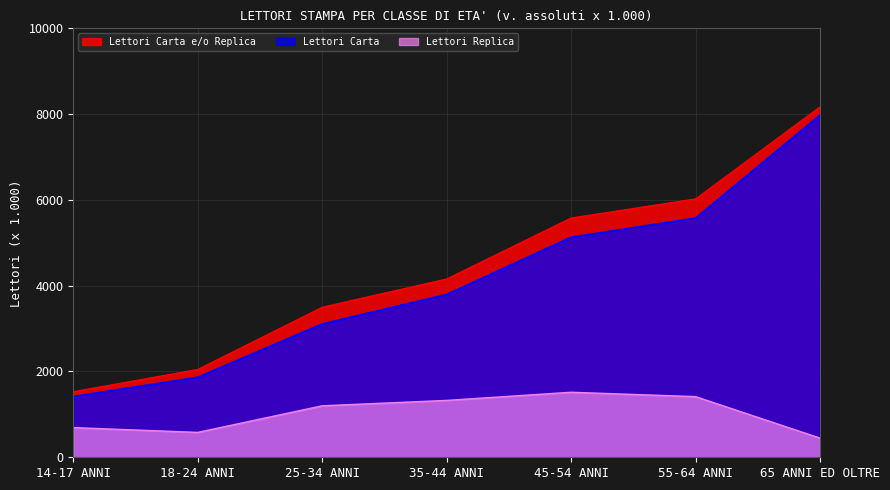

True or false: Lettori Carta e/o Replica has more than 0 interior local peaks.

False